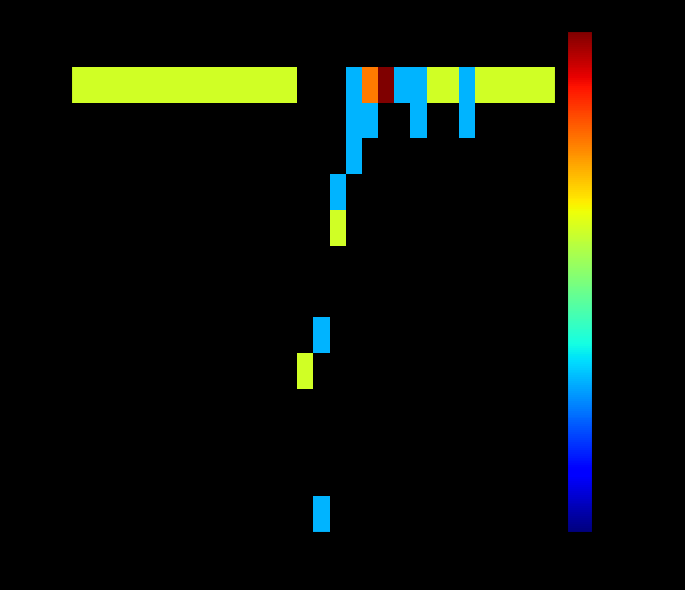

What is the smallest value displayed?

1.0